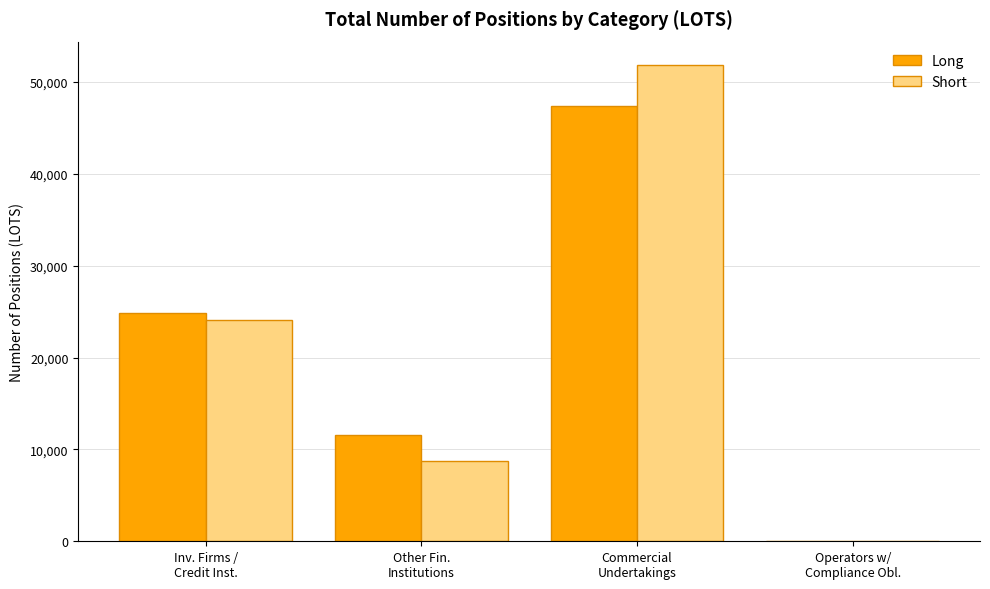

What is the maximum value shown in the chart?

51804.0